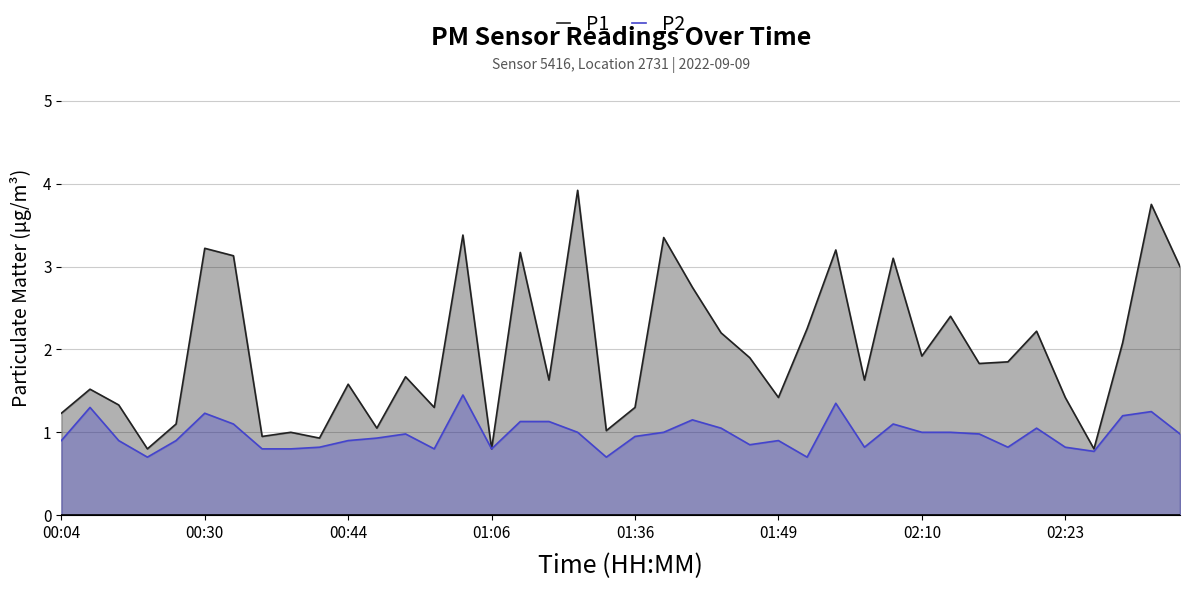

True or false: P2 has a value of 0.9 at 00:44.

True